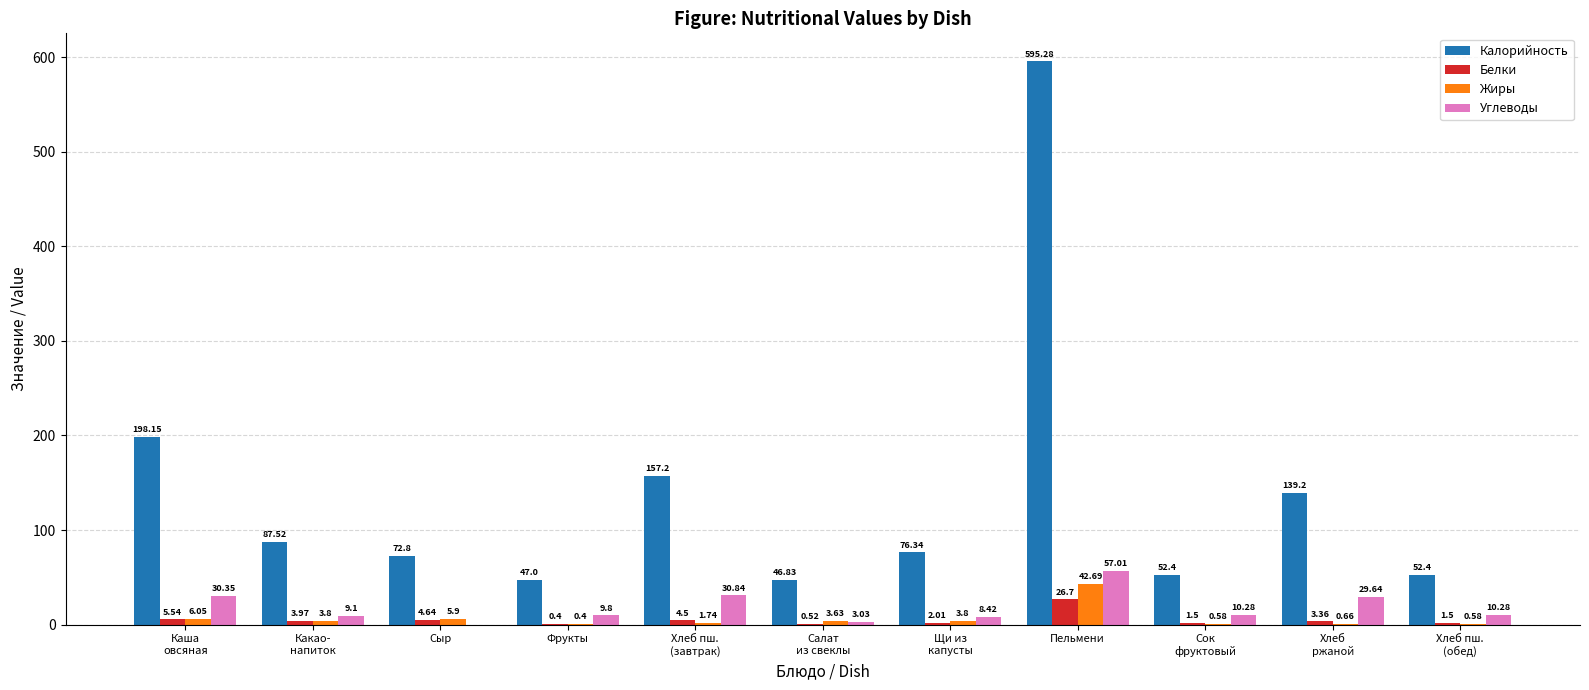

At which category is the sum across all series the highest?

Пельмени